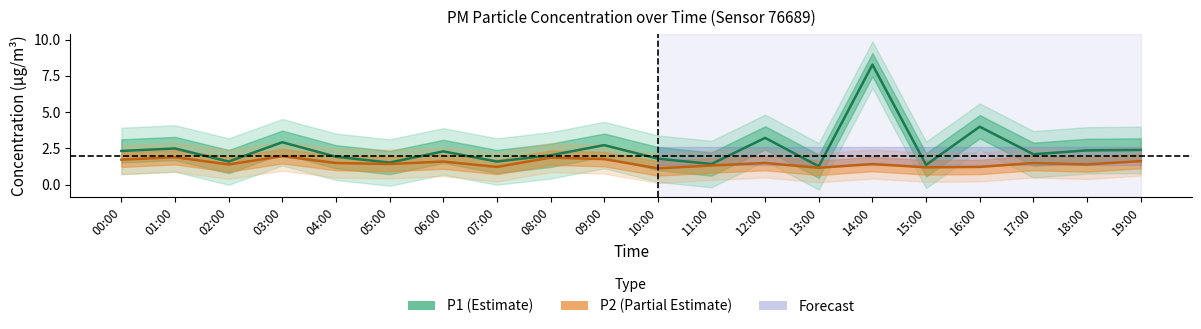

Which label corresponds to the smallest value in the chart?

10:00